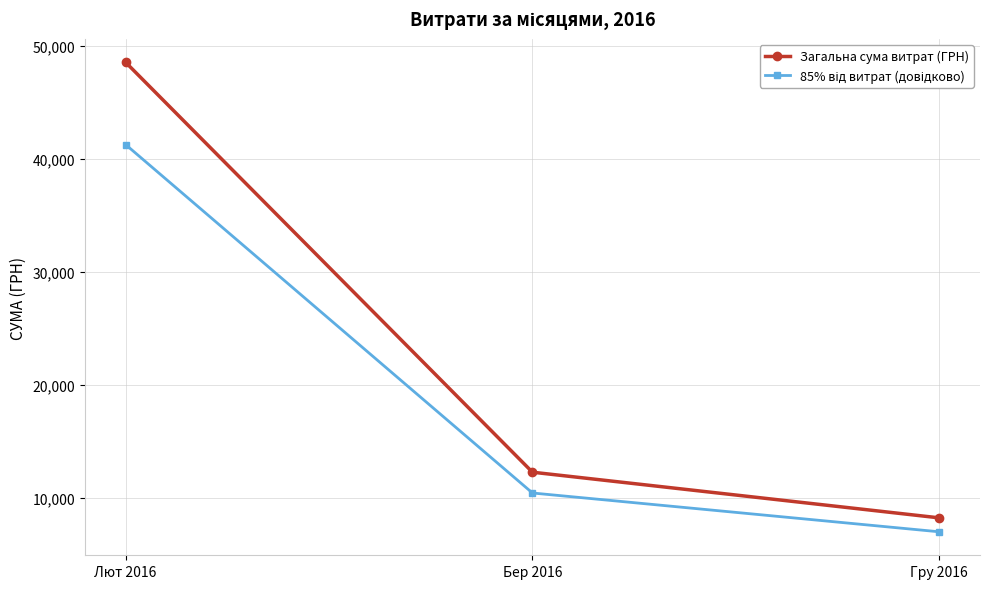

What is the sum of all Загальна сума витрат (ГРН) values?

69000.8